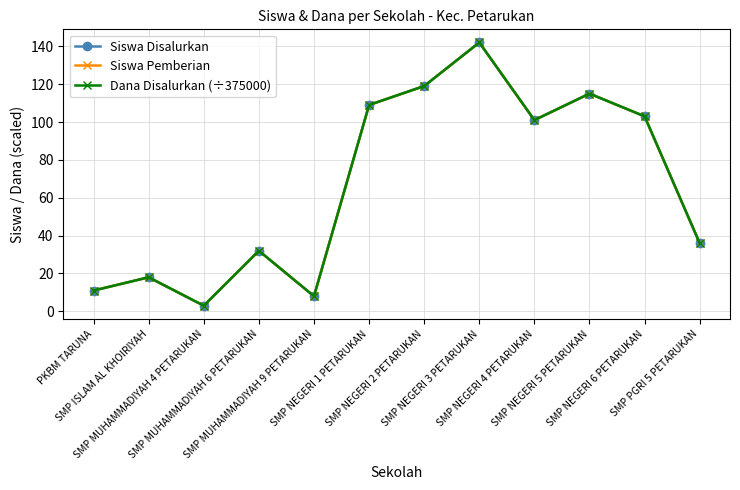

The Dana Disalurkan (÷375000) series shows 8 at SMP MUHAMMADIYAH 9 PETARUKAN. True or false?

True